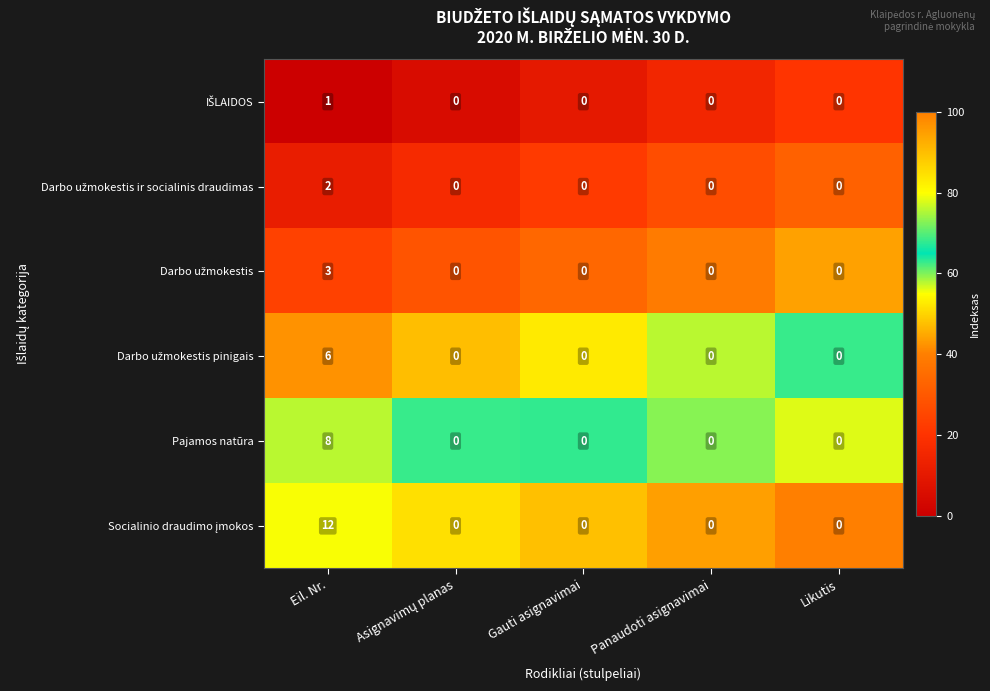

Which label corresponds to the largest value in the chart?

Eil. Nr.